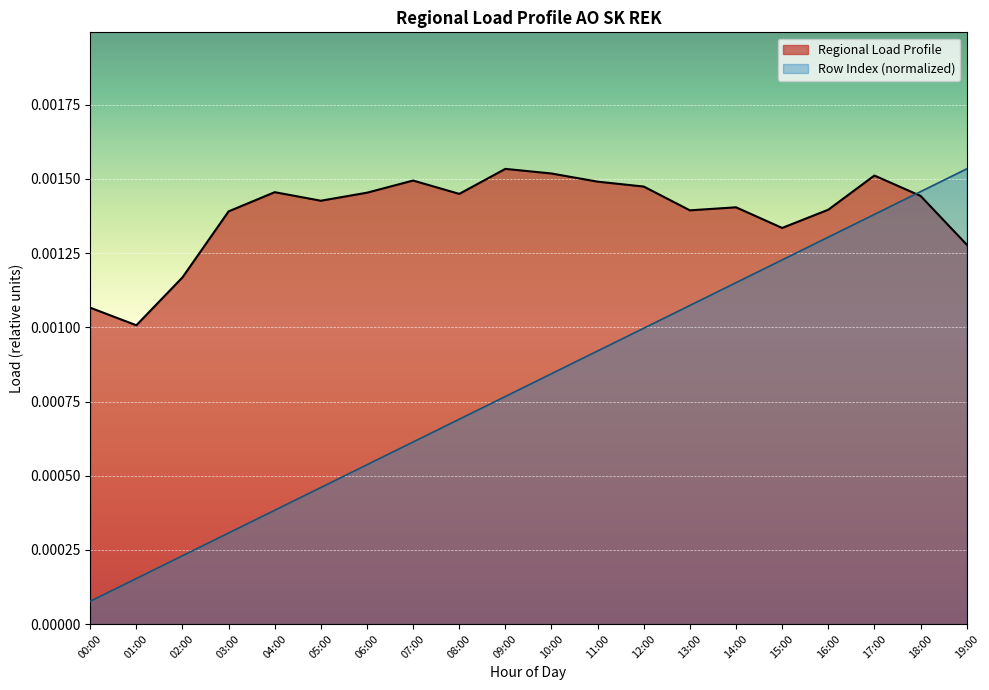

How many lines are shown in the chart?

2